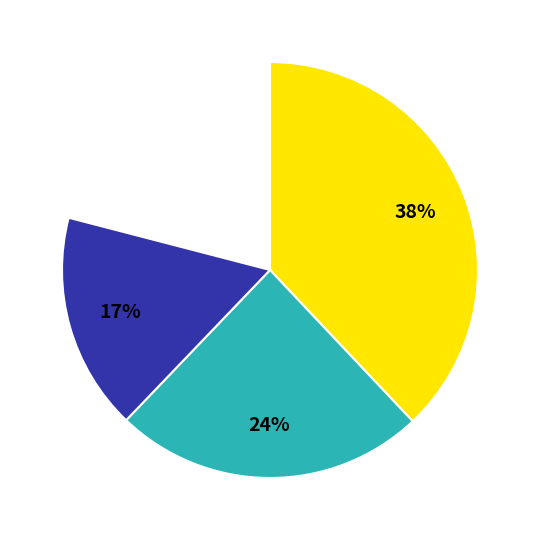

To the nearest percent, what is the difference between the largest and smallest slice percentages?

21%